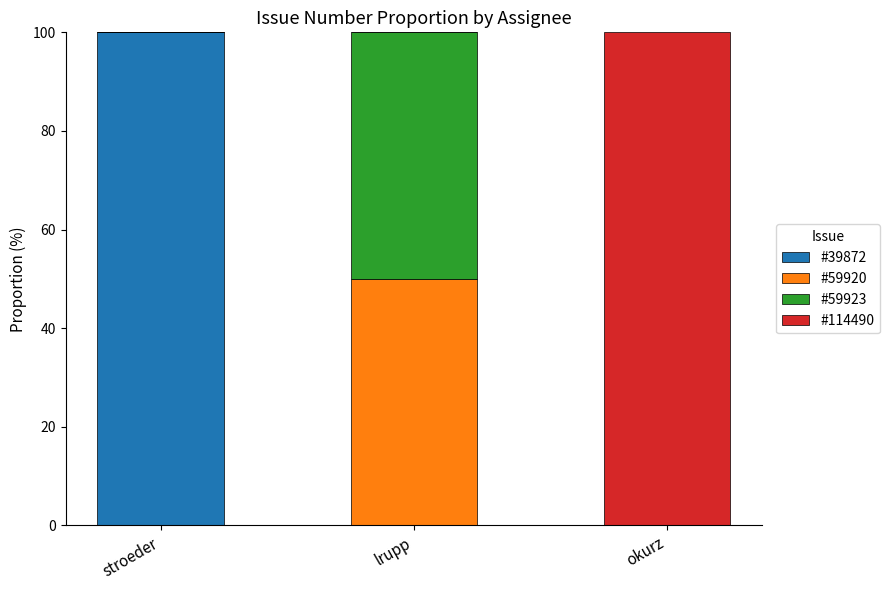

Count the #39872 values in the range 0 to 100.

3